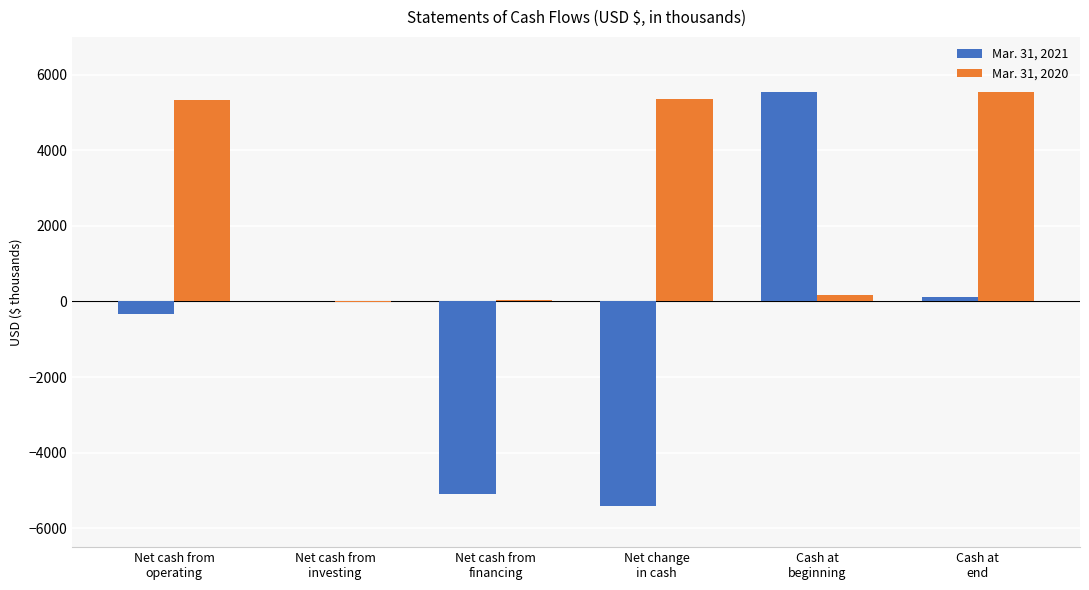

How many distinct data groups are displayed?

2